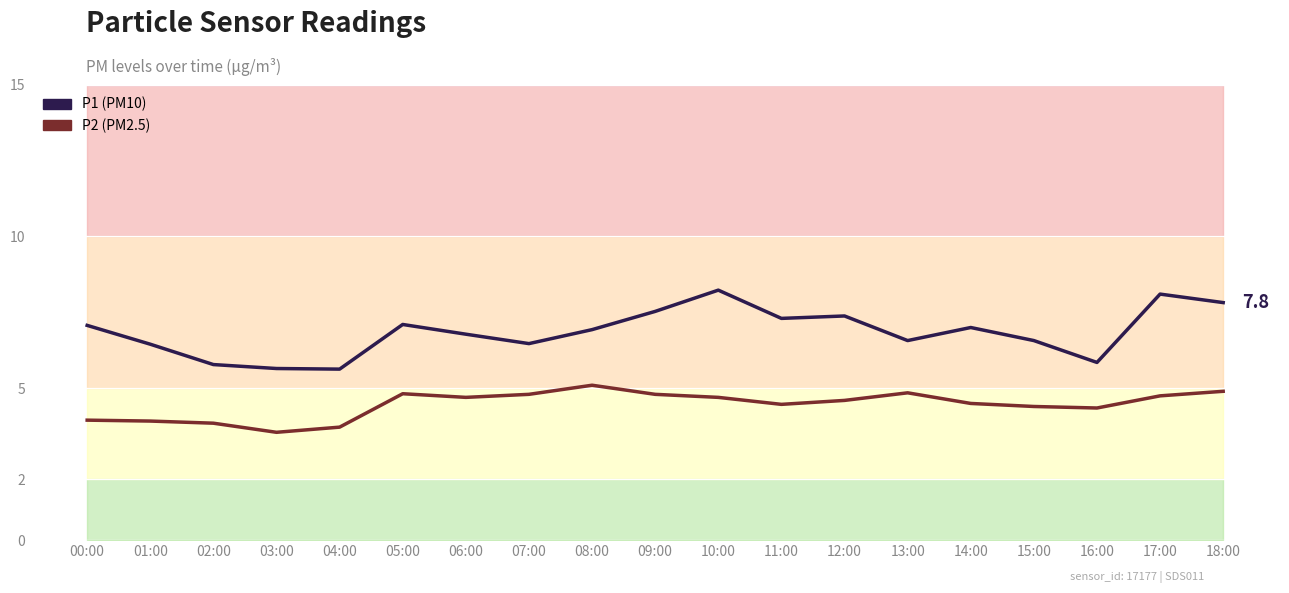

Reading left to right, what are all the values shown in this chart?

P1 (PM10): 7.1	6.5	5.8	5.7	5.6	7.1	6.8	6.5	6.9	7.5	8.2	7.3	7.4	6.6	7.0	6.6	5.8	8.1	7.8
P2 (PM2.5): 4.0	3.9	3.9	3.5	3.7	4.8	4.7	4.8	5.1	4.8	4.7	4.5	4.6	4.8	4.5	4.4	4.3	4.8	4.9